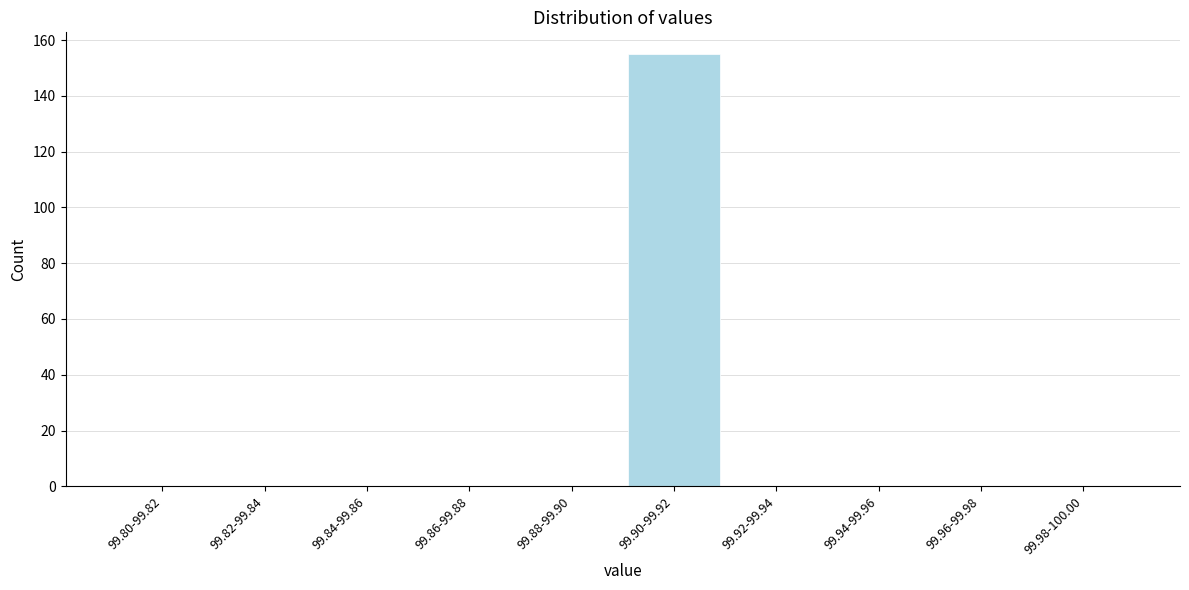

Reading left to right, list all the values displayed in this chart.

99.80-99.82=0	99.82-99.84=0	99.84-99.86=0	99.86-99.88=0	99.88-99.90=0	99.90-99.92=155	99.92-99.94=0	99.94-99.96=0	99.96-99.98=0	99.98-100.00=0